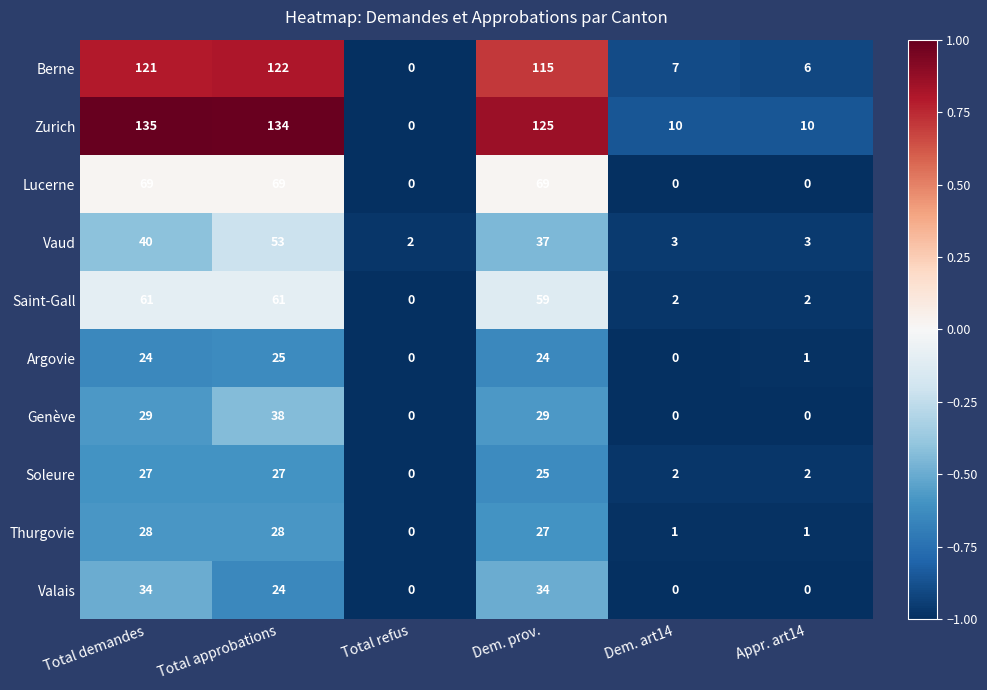

What is the maximum value shown in the chart?

135